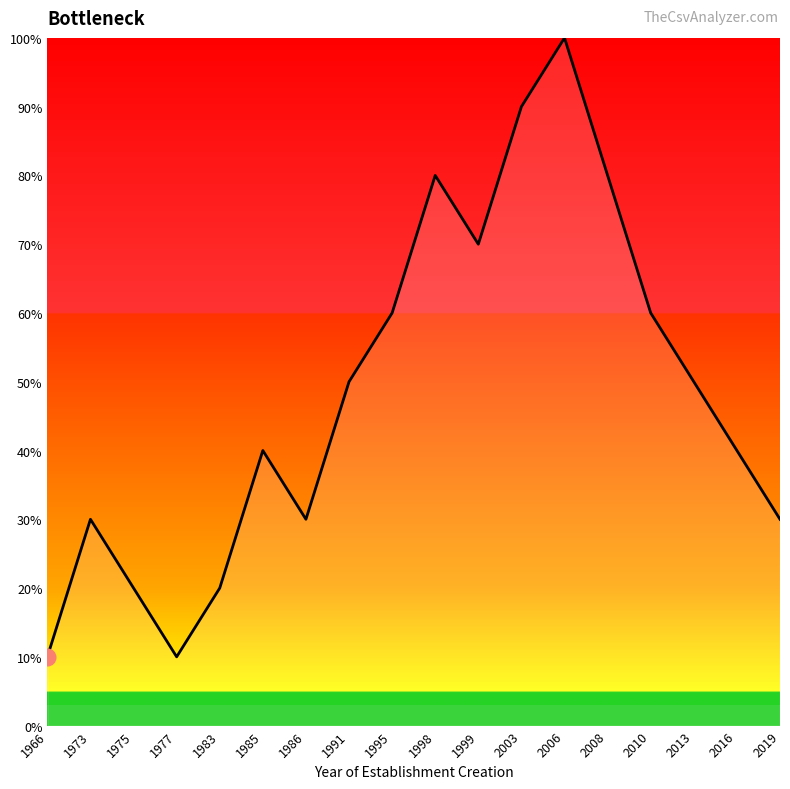

Approximately how many times larger is the value at 2003 compared to 2010?

1.5